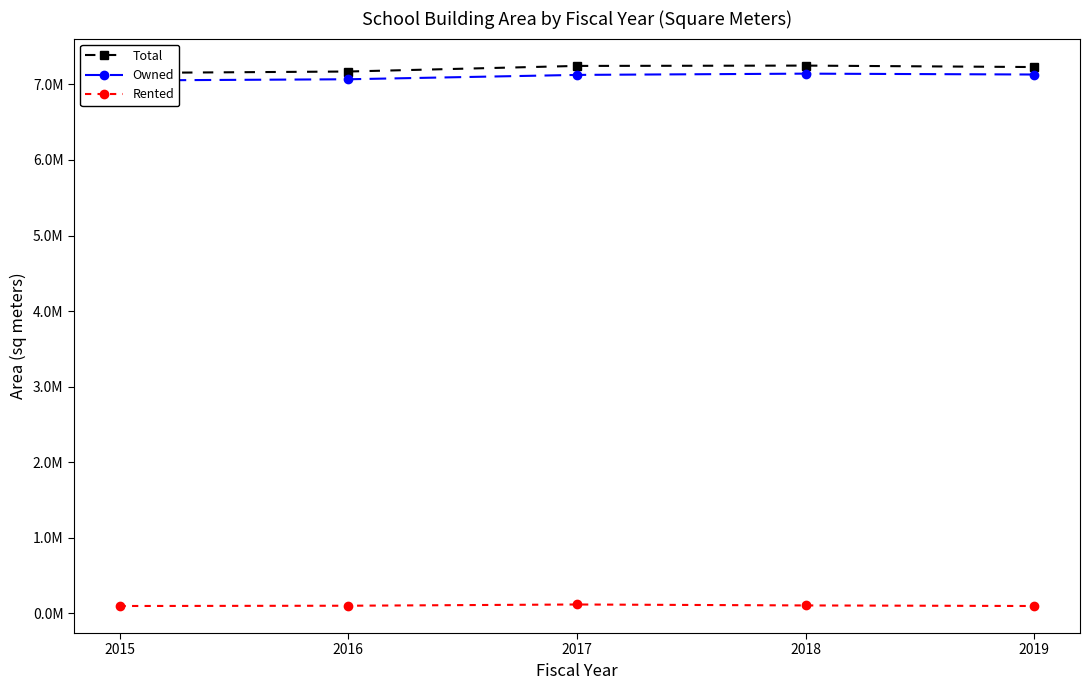

Which category has the lowest value in the Rented series?

2019